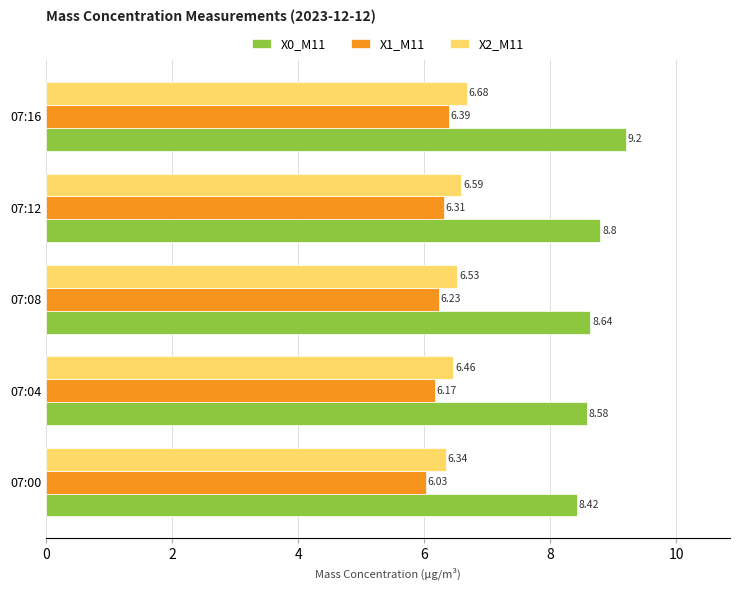

Rank the categories by X1_M11 value from highest to lowest.

07:16, 07:12, 07:08, 07:04, 07:00